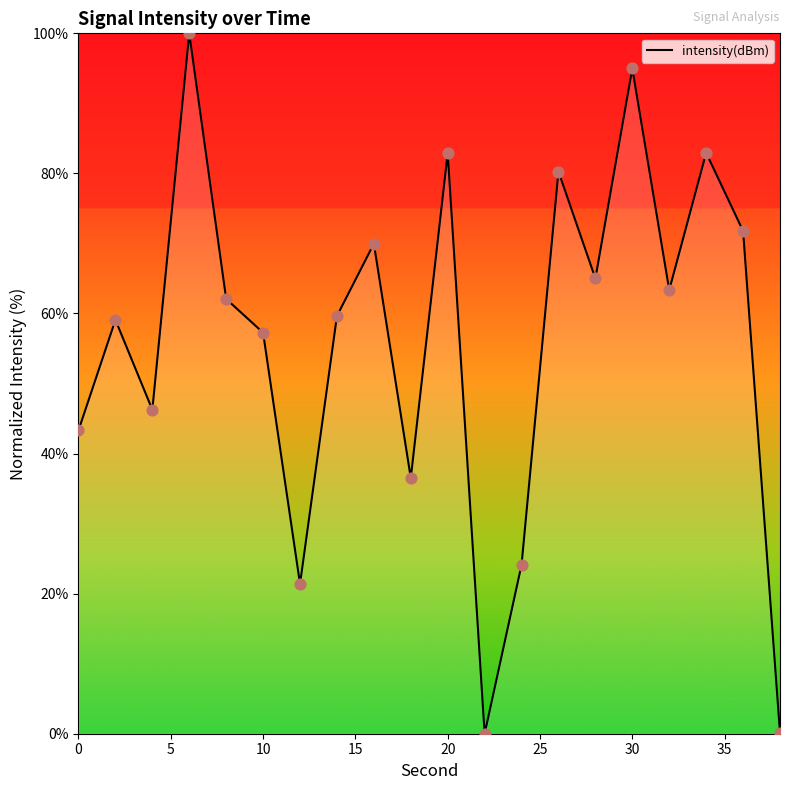

What is the greatest value displayed?

100.0